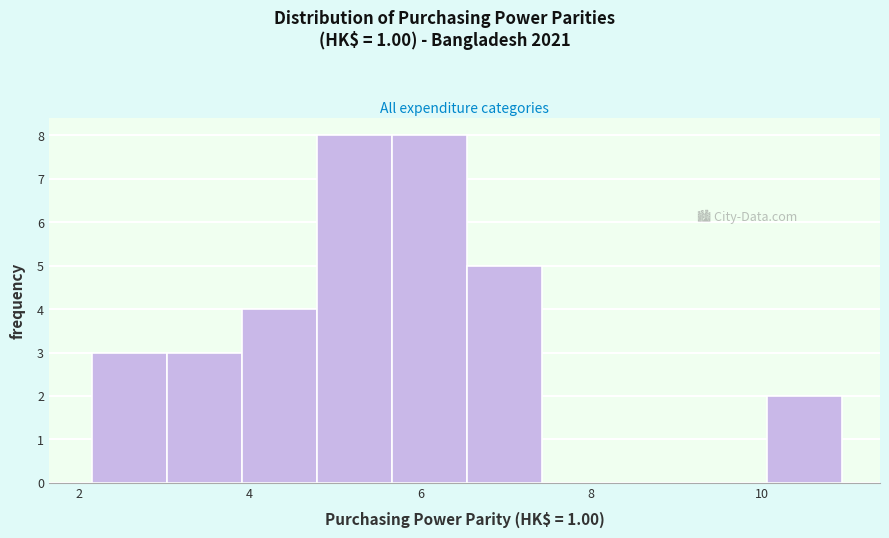

Reading left to right, list every bar in this chart as the range it spans on the x-axis followed by its height. Neither the bar edges nor the heights are printed on the chart, so give them approximately, as read against the axes.

2.2 to 3.0: 3
3.0 to 4.0: 3
4.0 to 4.8: 4
4.8 to 5.6: 8
5.6 to 6.6: 8
6.6 to 7.4: 5
7.4 to 8.4: 0
8.4 to 9.2: 0
9.2 to 10.0: 0
10.0 to 11.0: 2